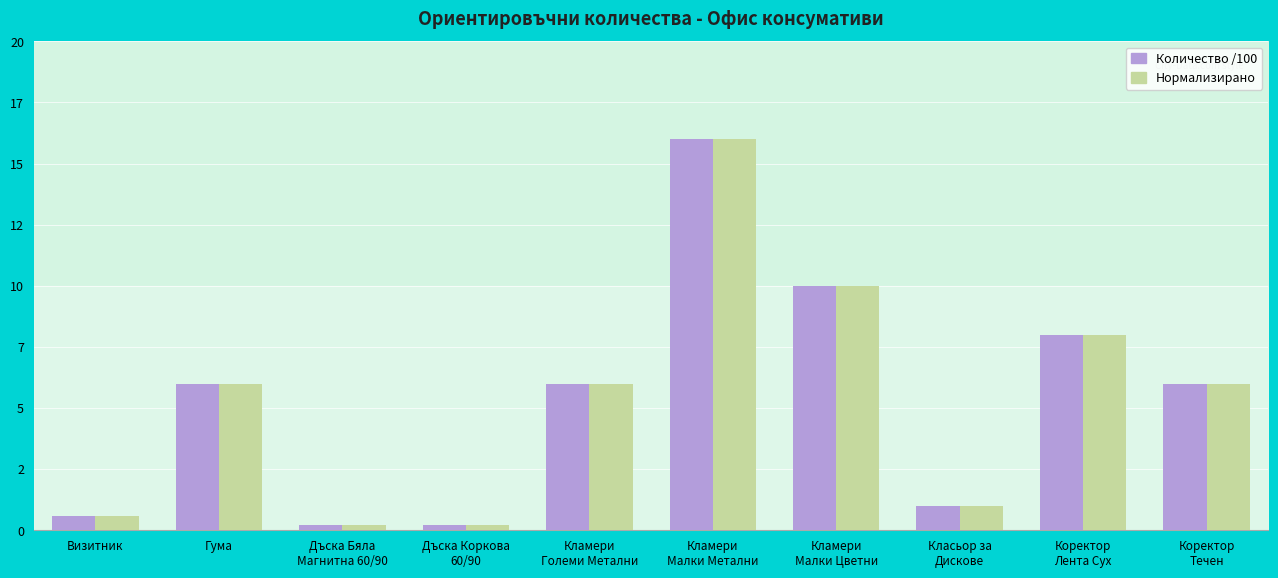

What is the label of the 5th bar from the right?

Кламери
Малки Метални